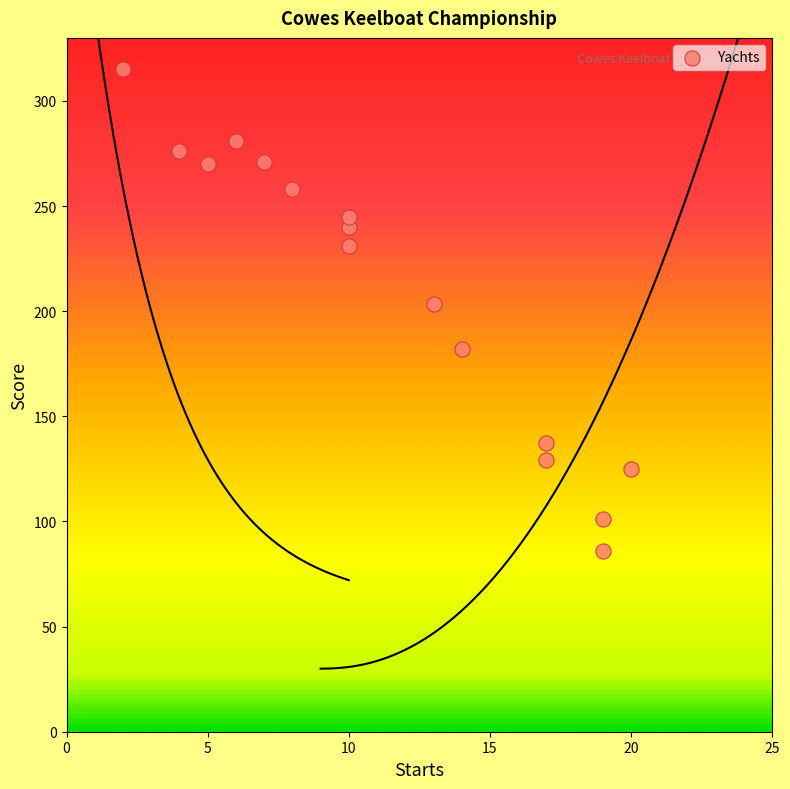

What Y value in the scatter plot is closest to 200?

203.5